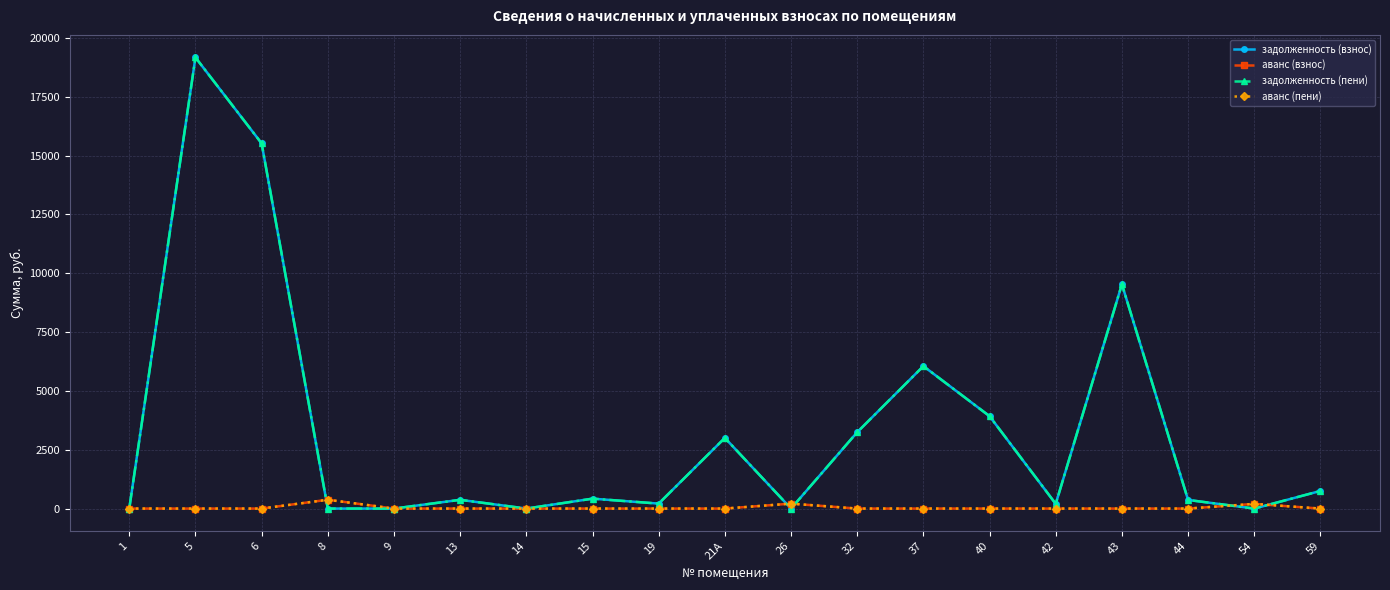

Is this an area chart (filled region under the line)?

No